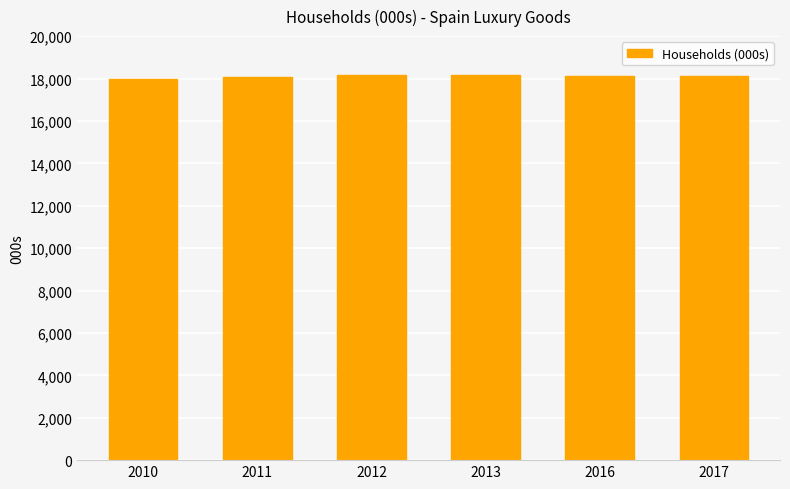

What is the sum of the values at 2012 and 2017?

36288